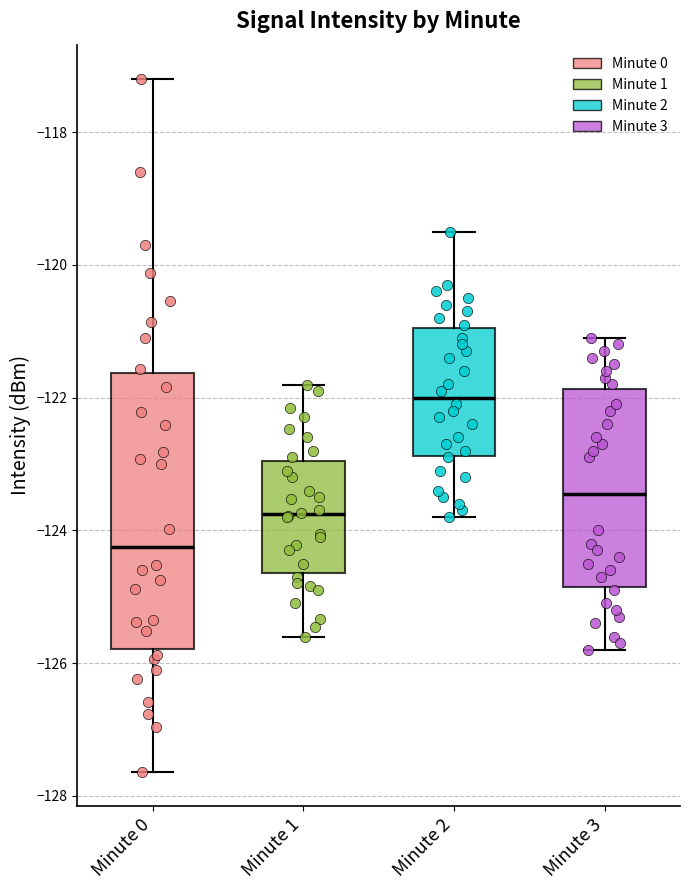

Reading left to right, transcribe this box plot: for each box, give where its median line is, the range the box spans, and where its two whiskers end, as read against the y-axis. The values are not printed on the chart, so give them approximately, as read against the axis.

Minute 0: median -124.2, box -125.8 to -121.6, whiskers -127.6 to -117.2
Minute 1: median -123.8, box -124.6 to -123.0, whiskers -125.6 to -121.8
Minute 2: median -122.0, box -122.8 to -121.0, whiskers -123.8 to -119.4
Minute 3: median -123.4, box -124.8 to -121.8, whiskers -125.8 to -121.0